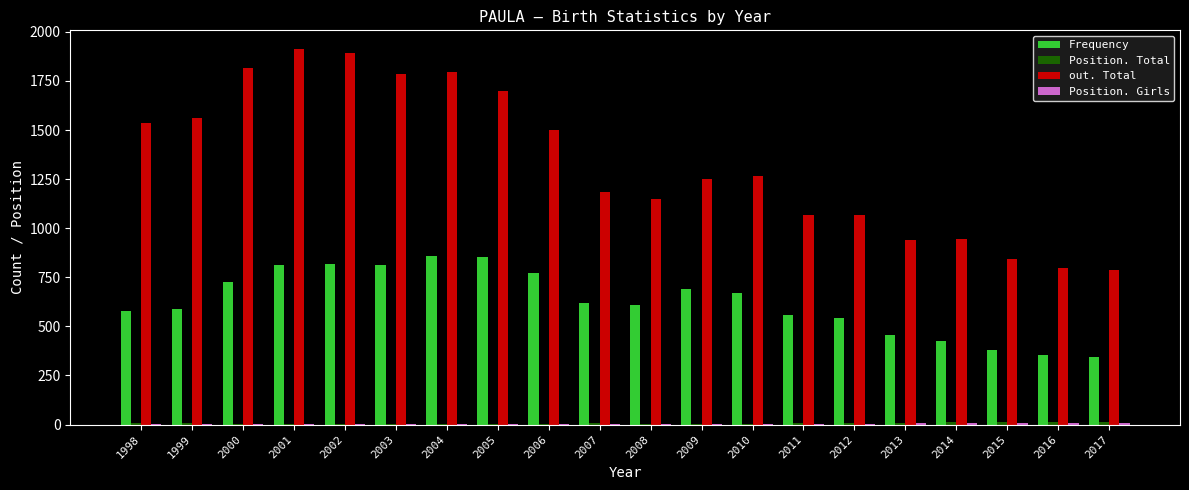

Which series changed the most between 2003 and 2007?

out. Total